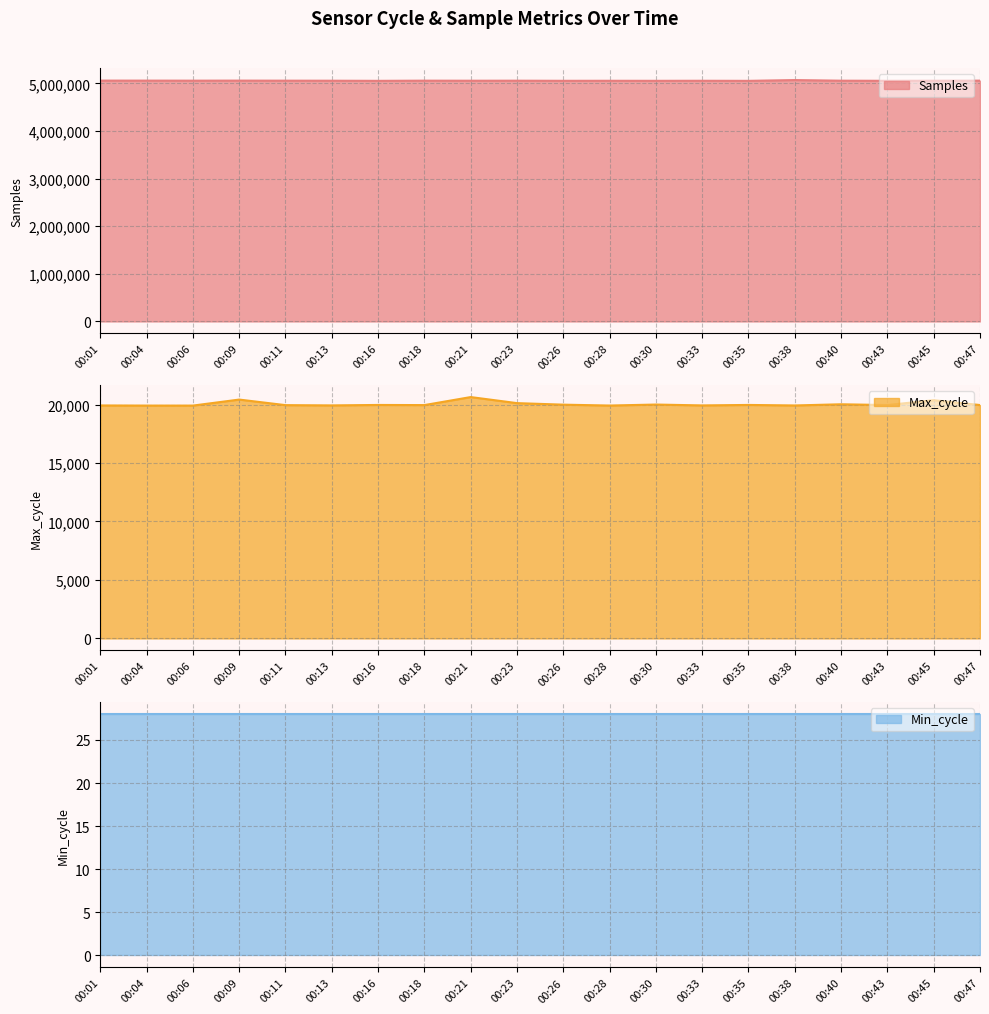

True or false: Max_cycle has a value of 32435 at 00:11.

False